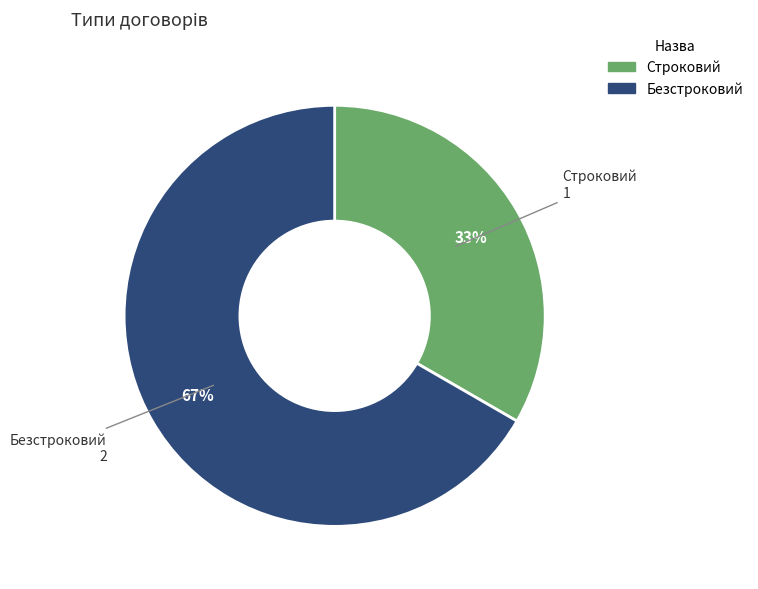

What is the largest slice in the pie chart?

Безстроковий